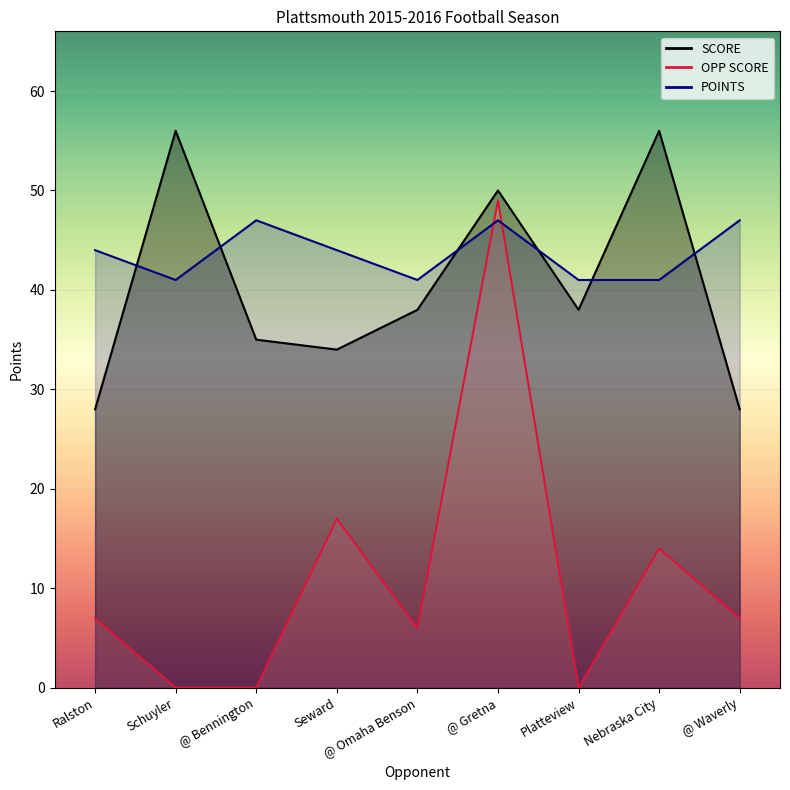

At how many categories does at least one series exceed 32?

9